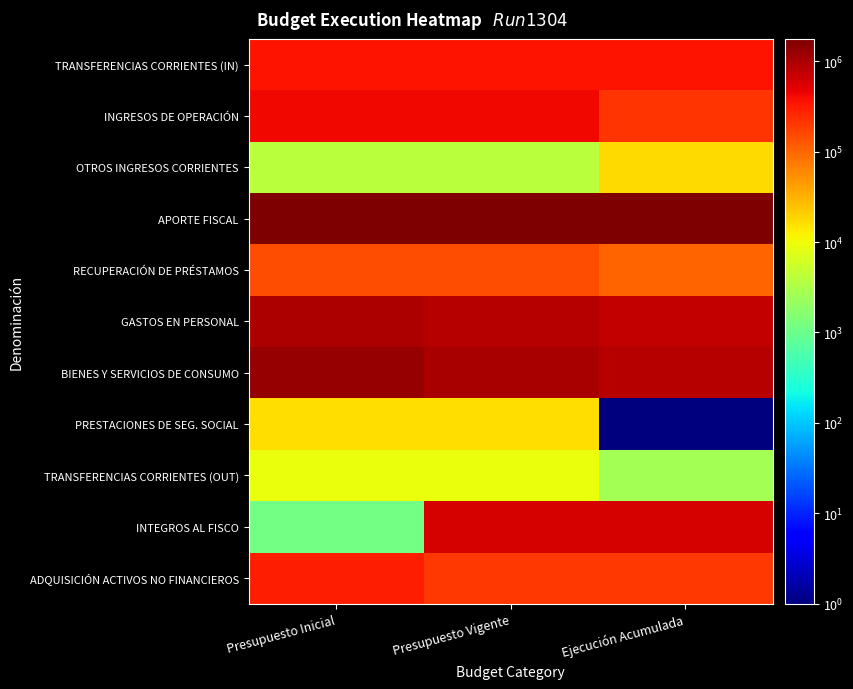

What is the minimum value shown in the chart?

0.1